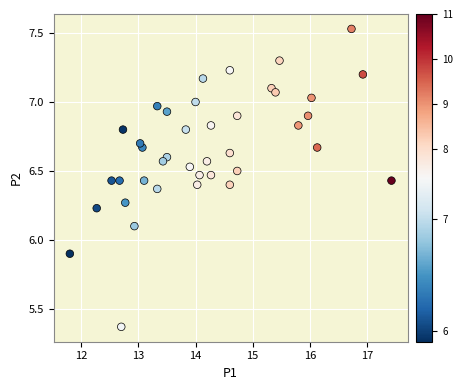

What is the range of X values (max minus min)?

5.6